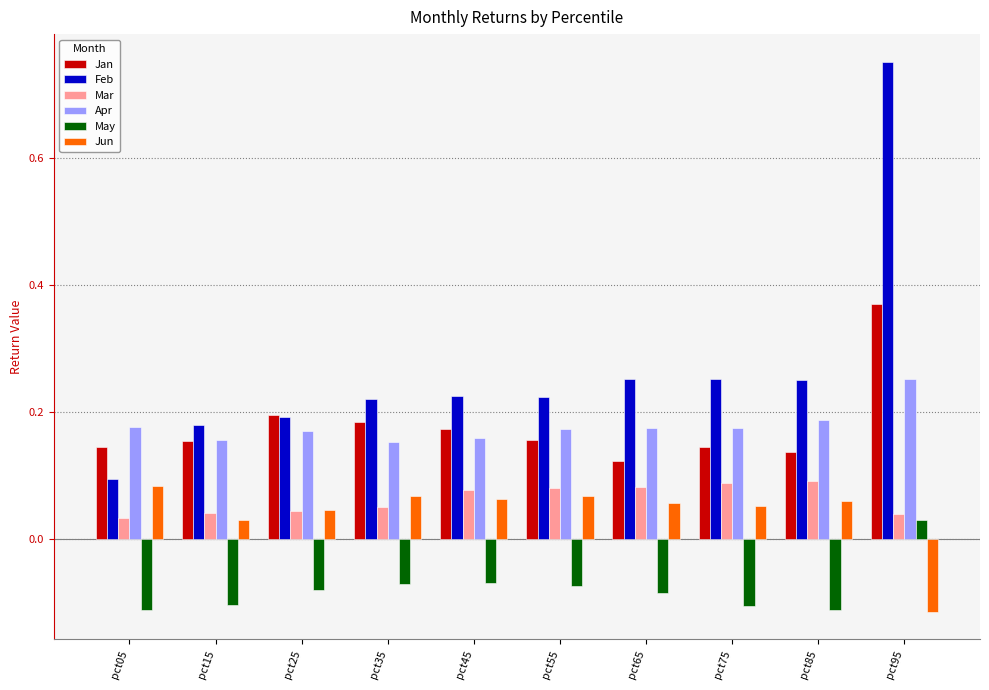

Where does the Jun series first go above 0?

pct05